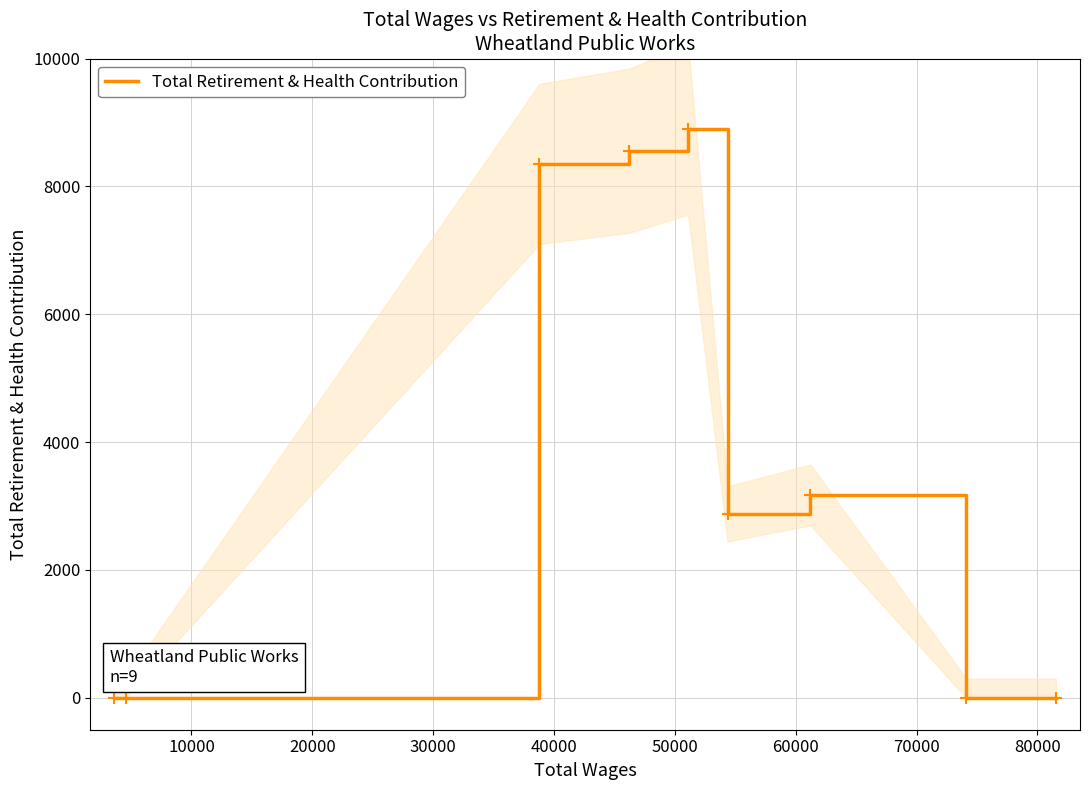

How many data points are less than 2877?

4